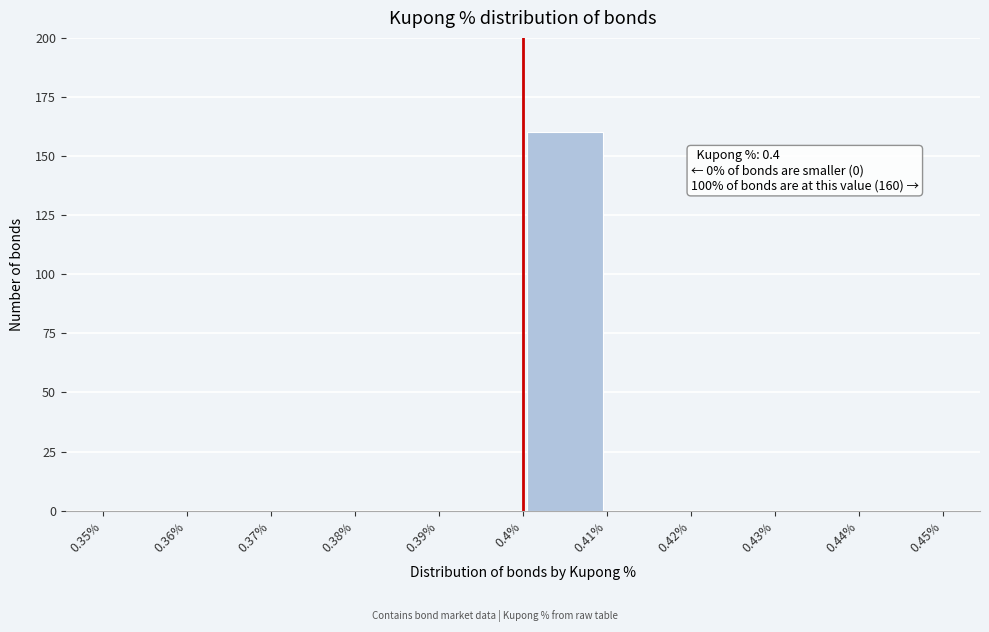

Which range on the x-axis has the tallest bar?

0.4% to 0.41%